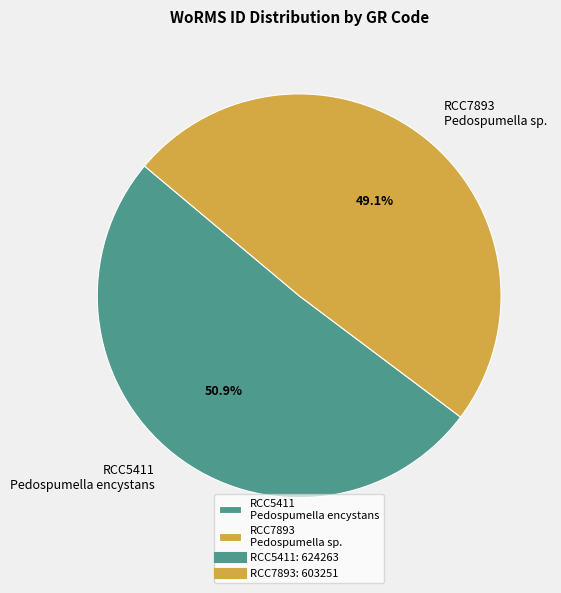

How many segments does this pie chart have?

2